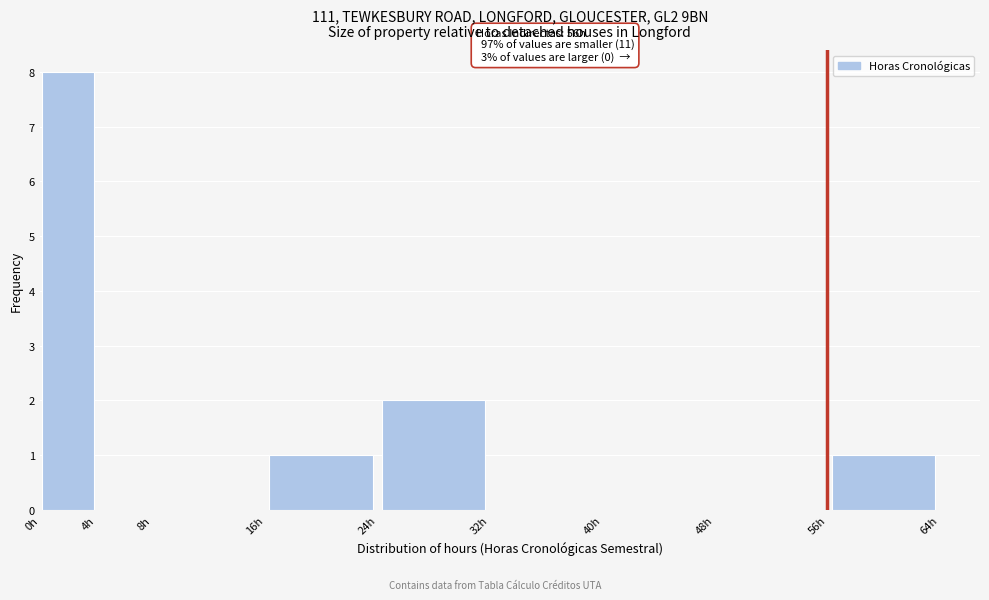

Which range on the x-axis has the tallest bar?

0 to 4